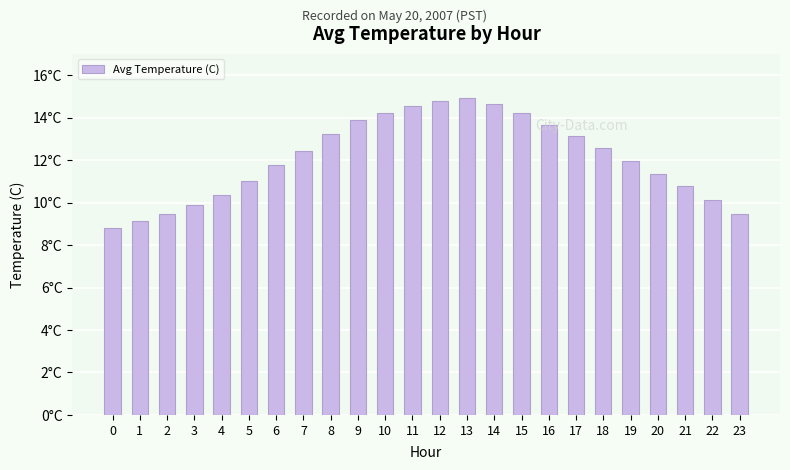

Does the chart contain any negative values?

No